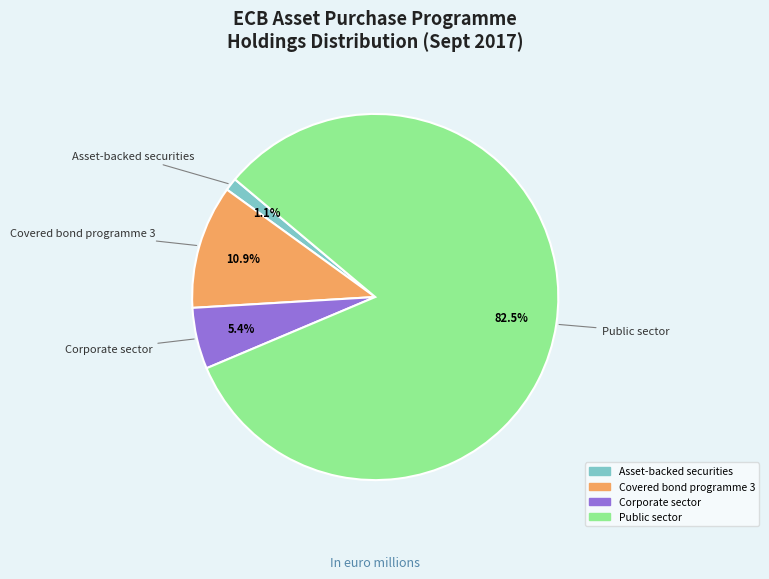

The Public sector slice represents 96% of the pie. True or false?

False